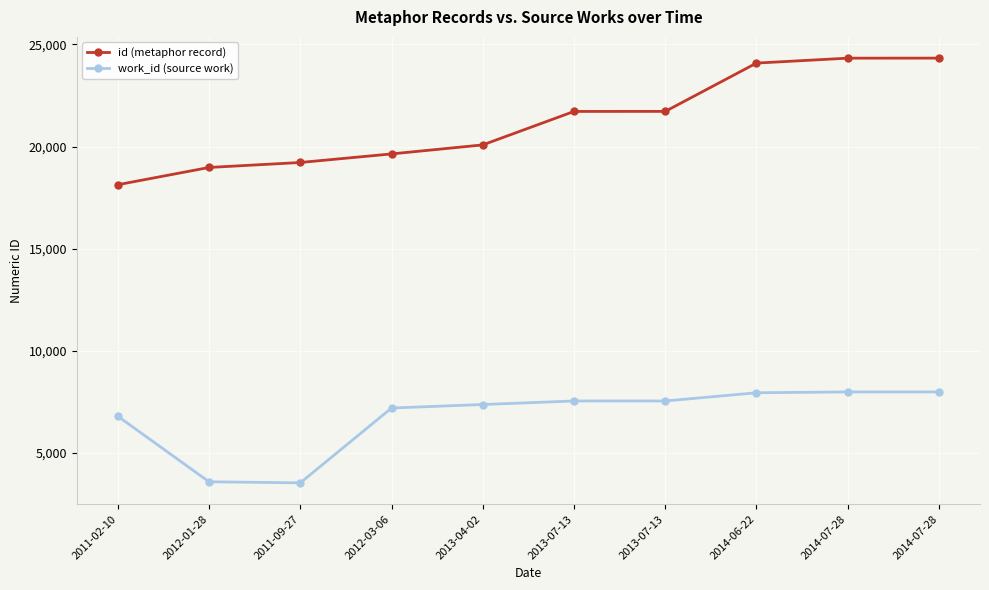

At which category does work_id (source work) reach its first local valley?

2011-09-27